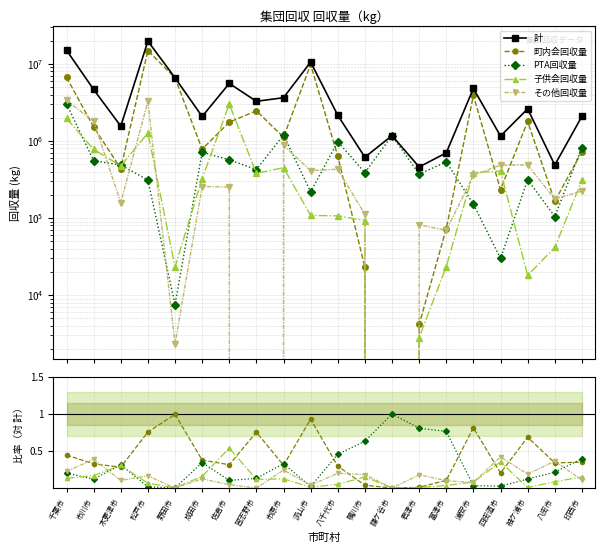

How many lines are shown in the chart?

5